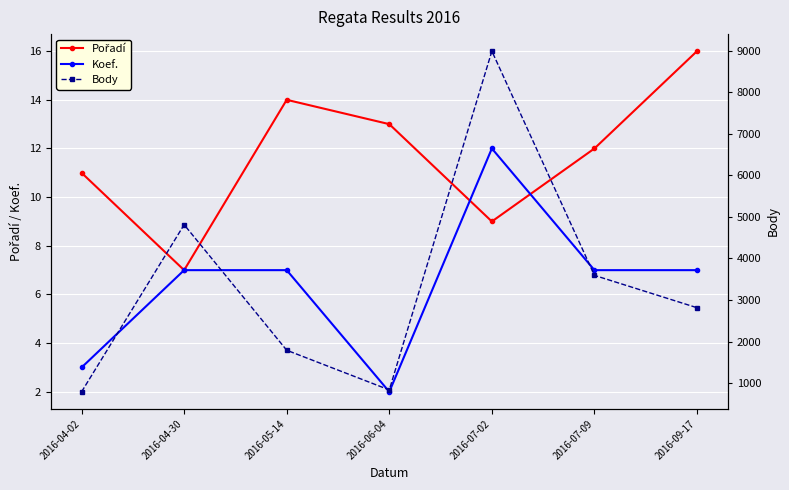

Which series has the largest total across all categories?

Body